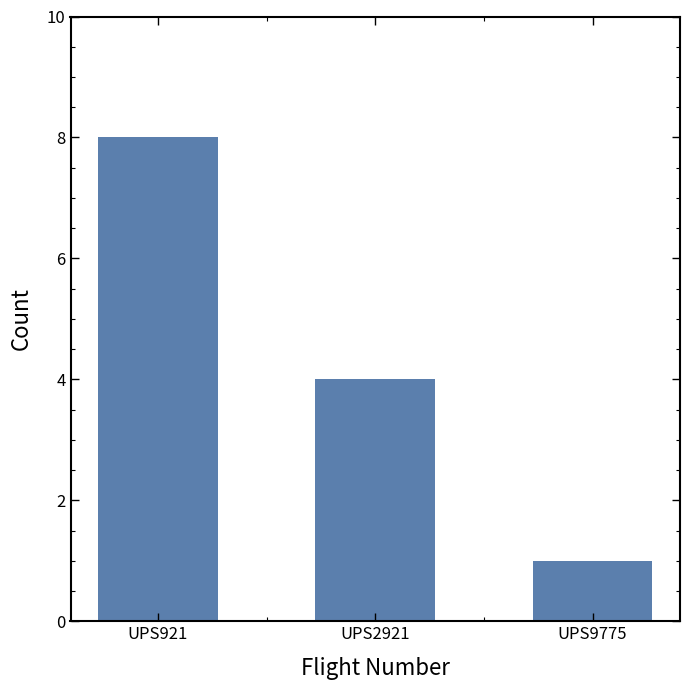

Reading right to left, extract all data points from this chart.

UPS9775=1	UPS2921=4	UPS921=8